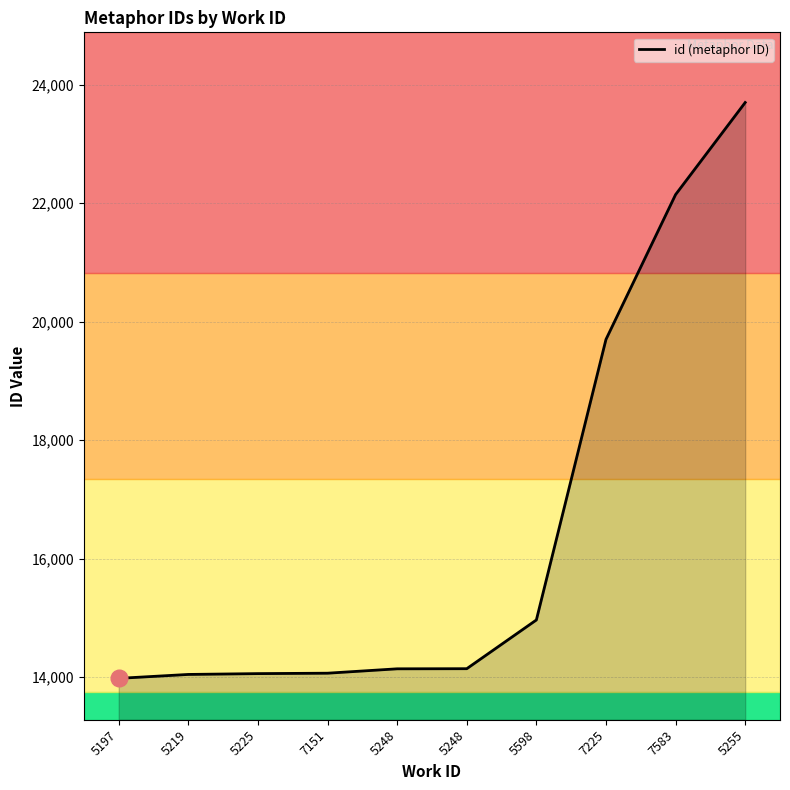

Rank the categories by value from highest to lowest.

5255, 7583, 7225, 5598, 5248, 5248, 7151, 5225, 5219, 5197